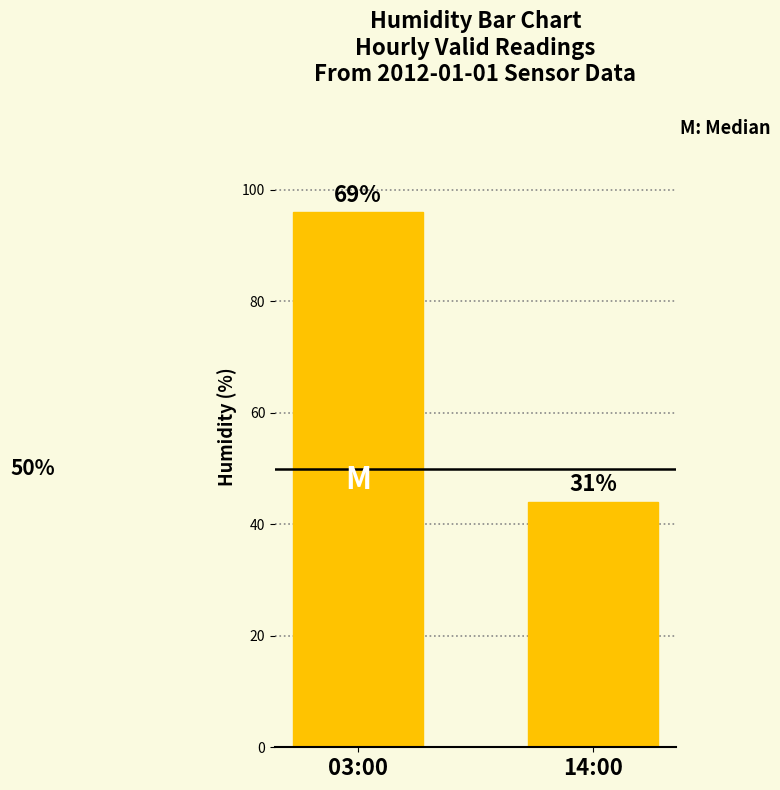

Which category has the lowest value across all series?

14:00